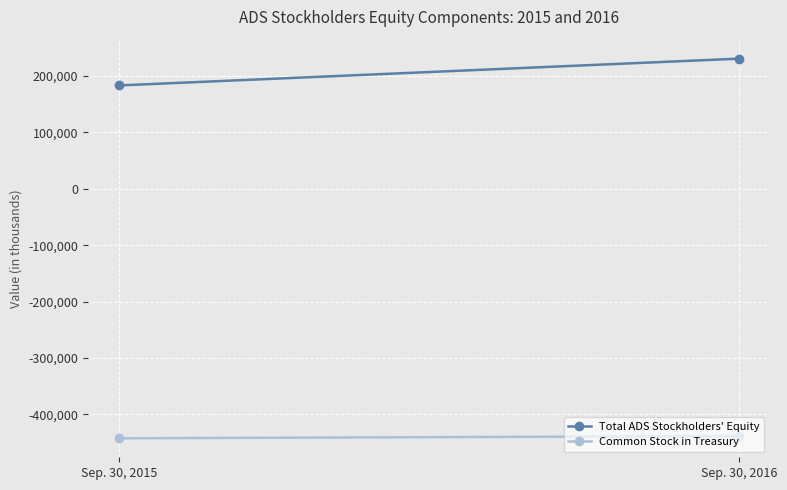

Rank the series by their average value, from highest to lowest.

Total ADS Stockholders' Equity, Common Stock in Treasury